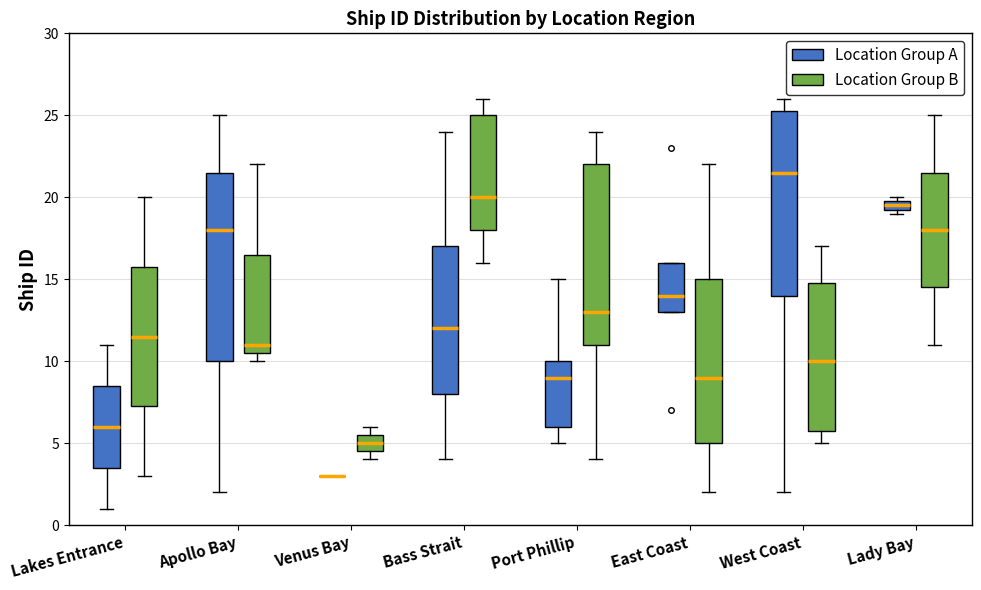

Where does the median line of the box for Port Phillip (Location Group B) sit on the y-axis? The values are not printed on the chart, so give them approximately, as read against the axis.

13.0